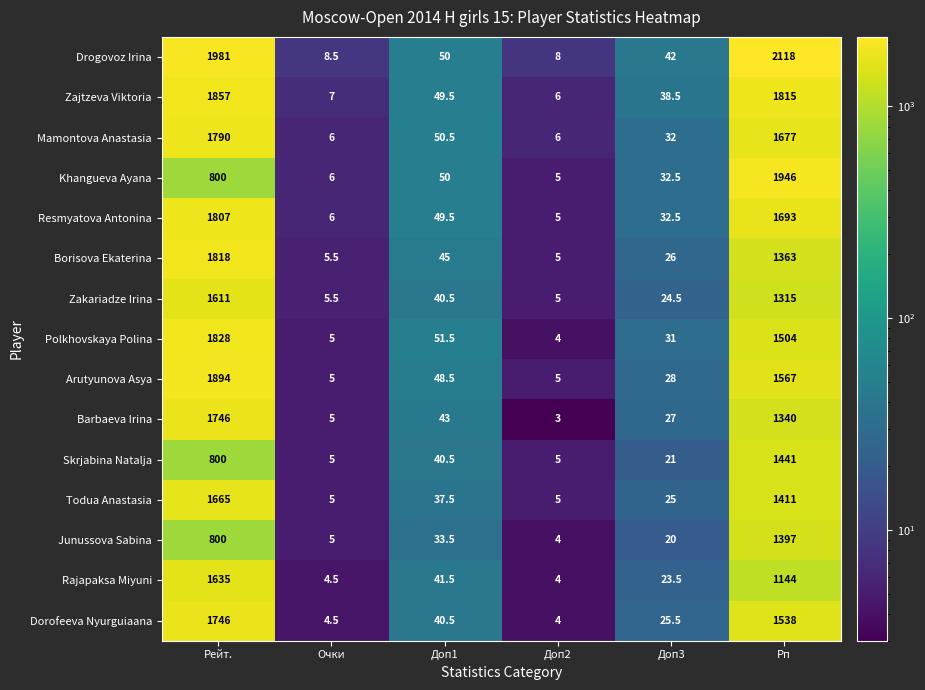

How many values in the Arutyunova Asya series exceed 48?

3